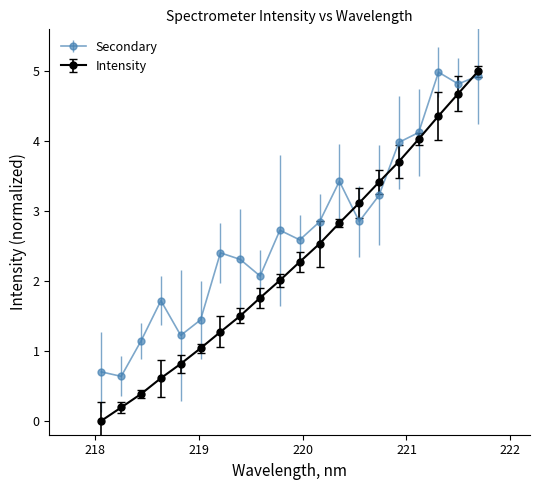

Rank the series by their average value, from highest to lowest.

Secondary, Intensity